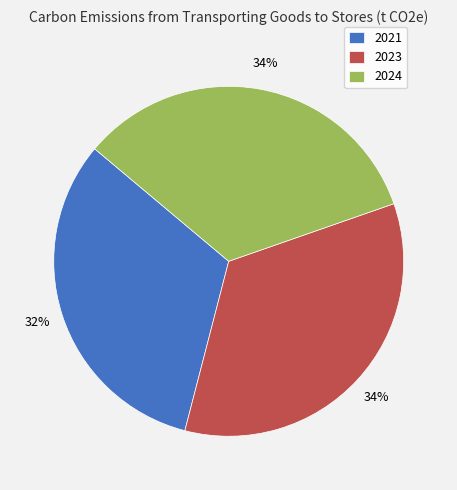

Do 2021 and 2024 together represent more than half of the pie?

Yes